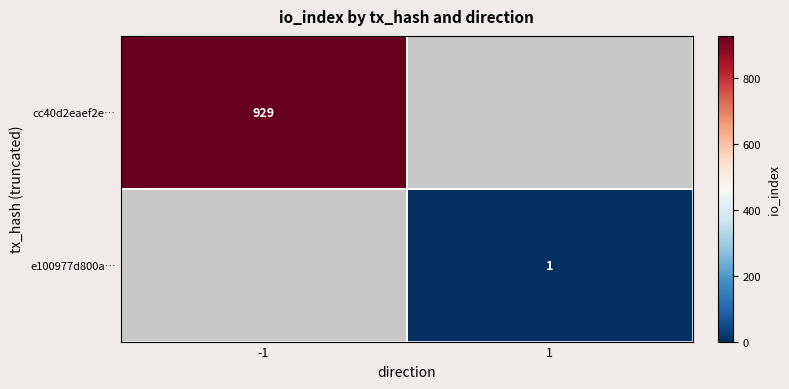

The value of cc40d2eaef2e… at -1 is 1569. True or false?

False